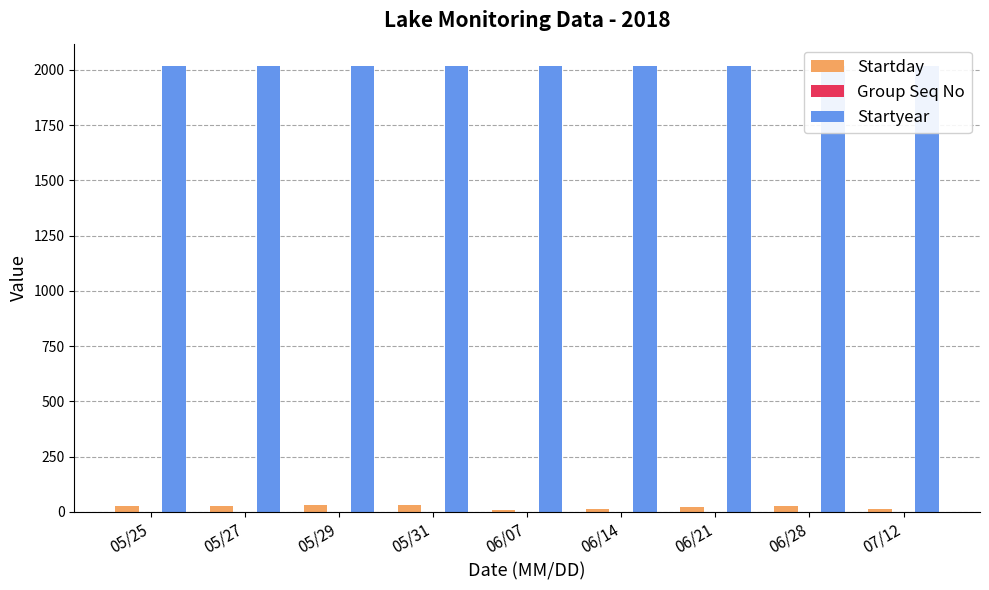

Between 06/14 and 05/31, which is larger?

05/31